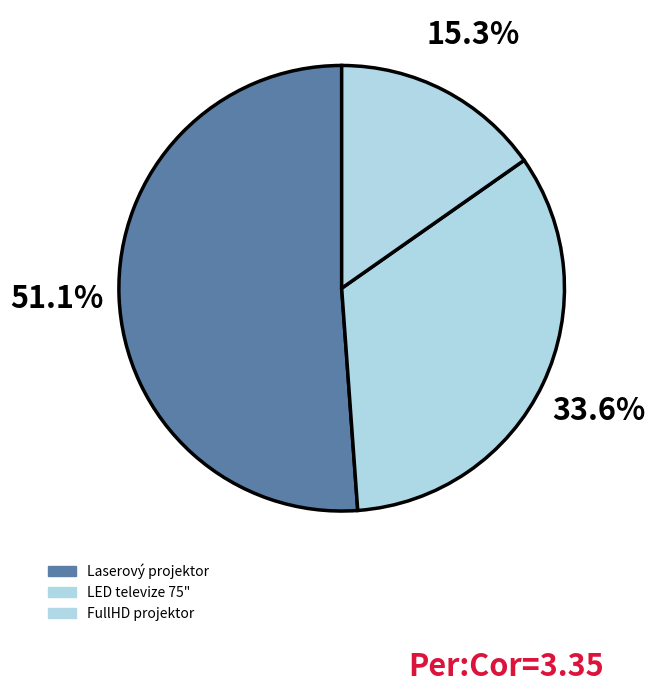

Count the number of slices in the pie.

3